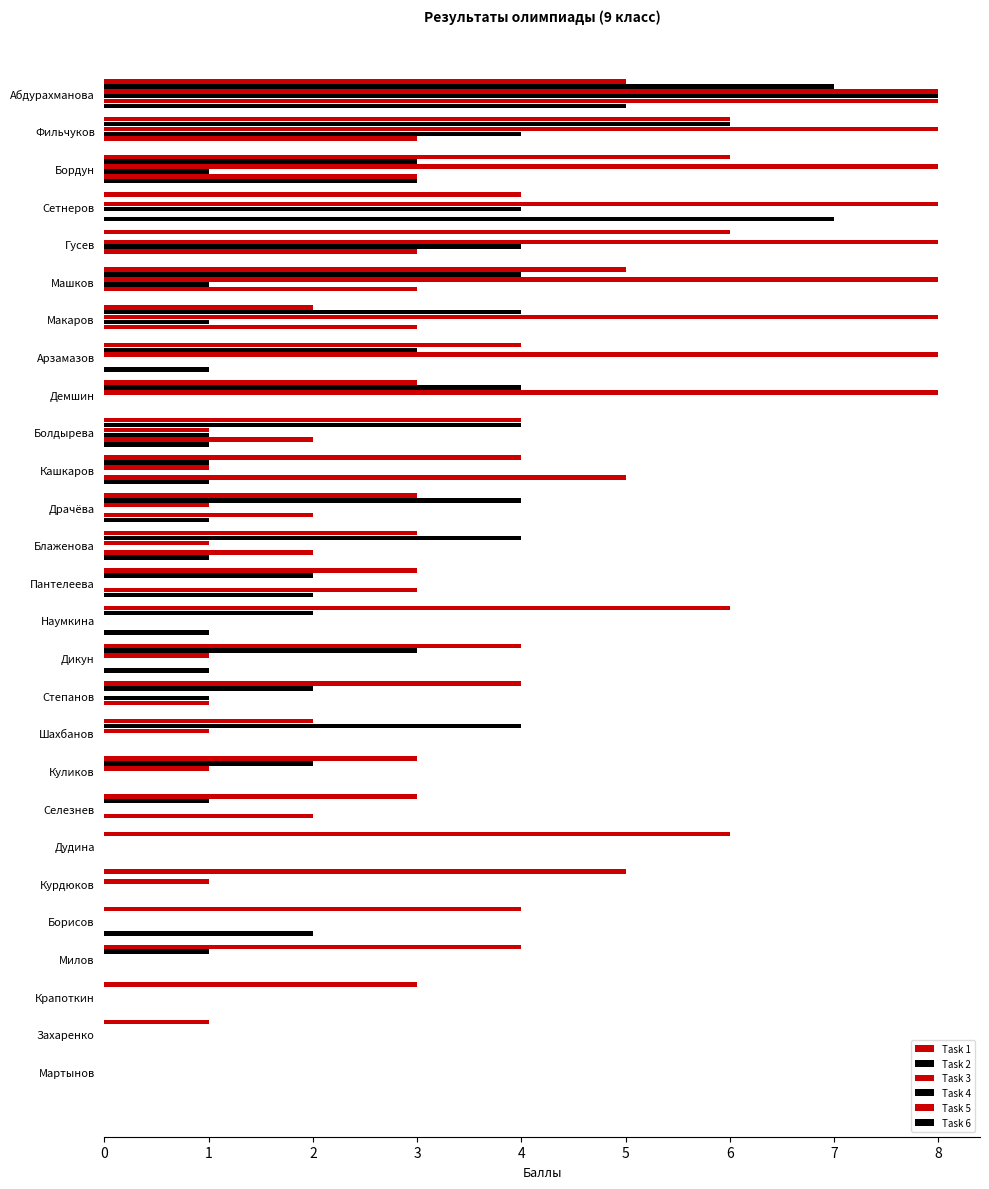

Reading left to right, transcribe all the data shown in this chart.

Task 1: 5	6	6	4	6	5	2	4	3	4	4	3	3	3	6	4	4	2	3	3	6	5	4	4	3	1	0
Task 2: 7	6	3	0	0	4	4	3	4	4	1	4	4	2	2	3	2	4	2	1	0	0	0	1	0	0	0
Task 3: 8	8	8	8	8	8	8	8	8	1	1	1	1	0	0	1	0	1	1	0	0	1	0	0	0	0	0
Task 4: 8	4	1	4	4	1	1	0	0	1	0	0	0	0	0	0	1	0	0	0	0	0	0	0	0	0	0
Task 5: 8	3	3	0	3	3	3	0	0	2	5	2	2	3	0	0	1	0	0	2	0	0	0	0	0	0	0
Task 6: 5	0	3	7	0	0	0	1	0	1	1	1	1	2	1	1	0	0	0	0	0	0	2	0	0	0	0